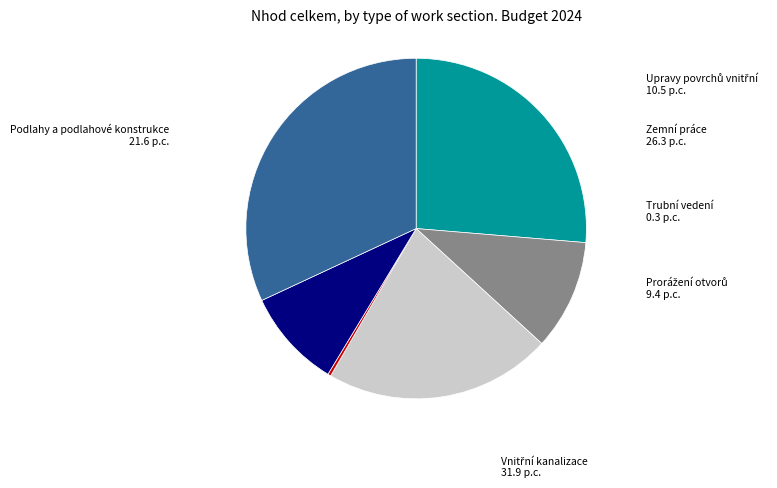

Count the number of slices in the pie.

6